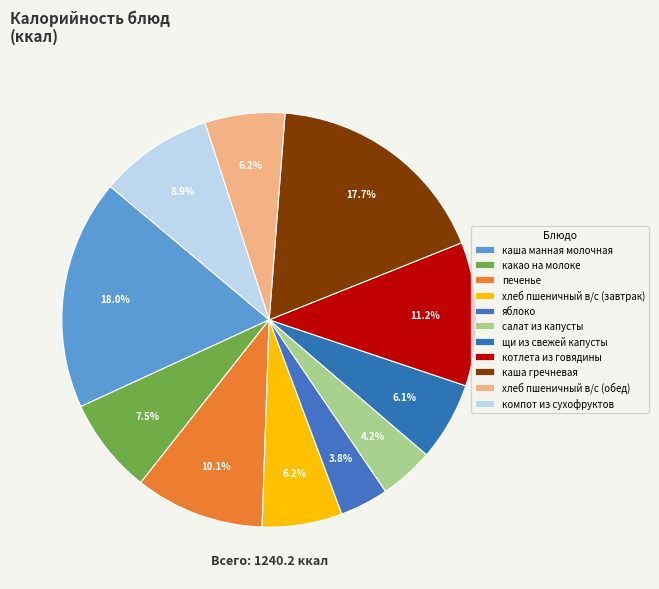

Combined, do какао на молоке and хлеб пшеничный в/с (завтрак) account for over 50%?

No